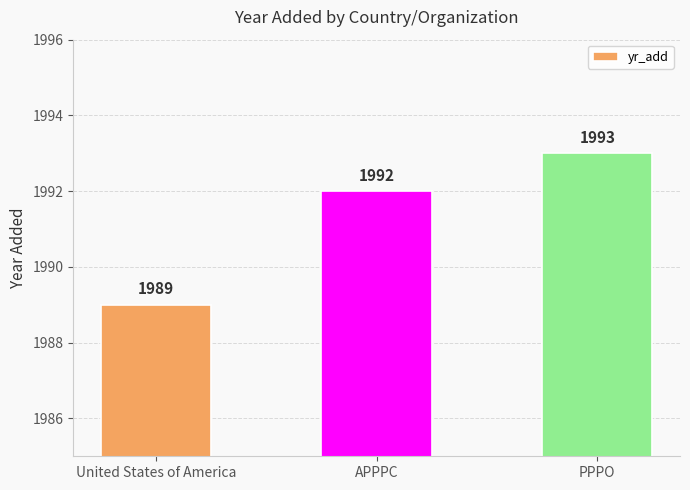

What is the sum of all values?

5974